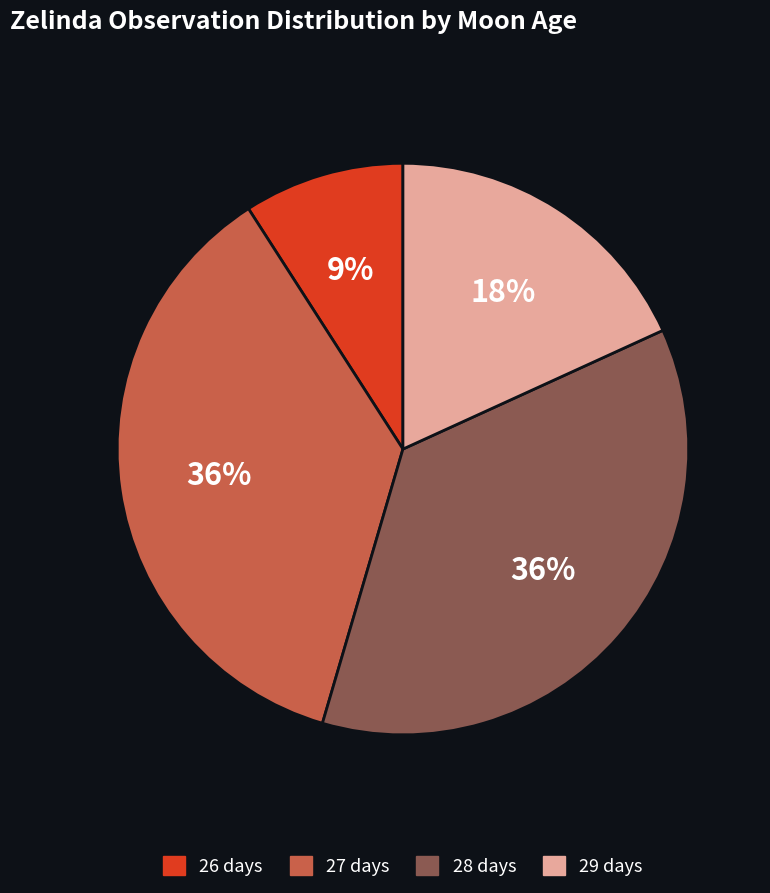

True or false: 27 days accounts for 36% of the total.

True